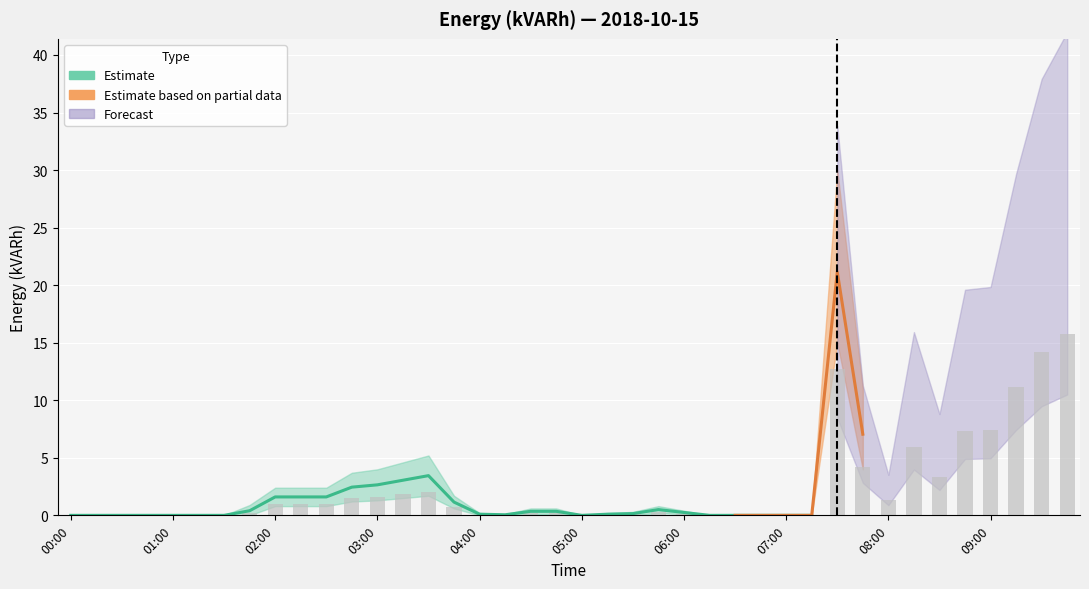

Does the chart contain stacked bars?

No